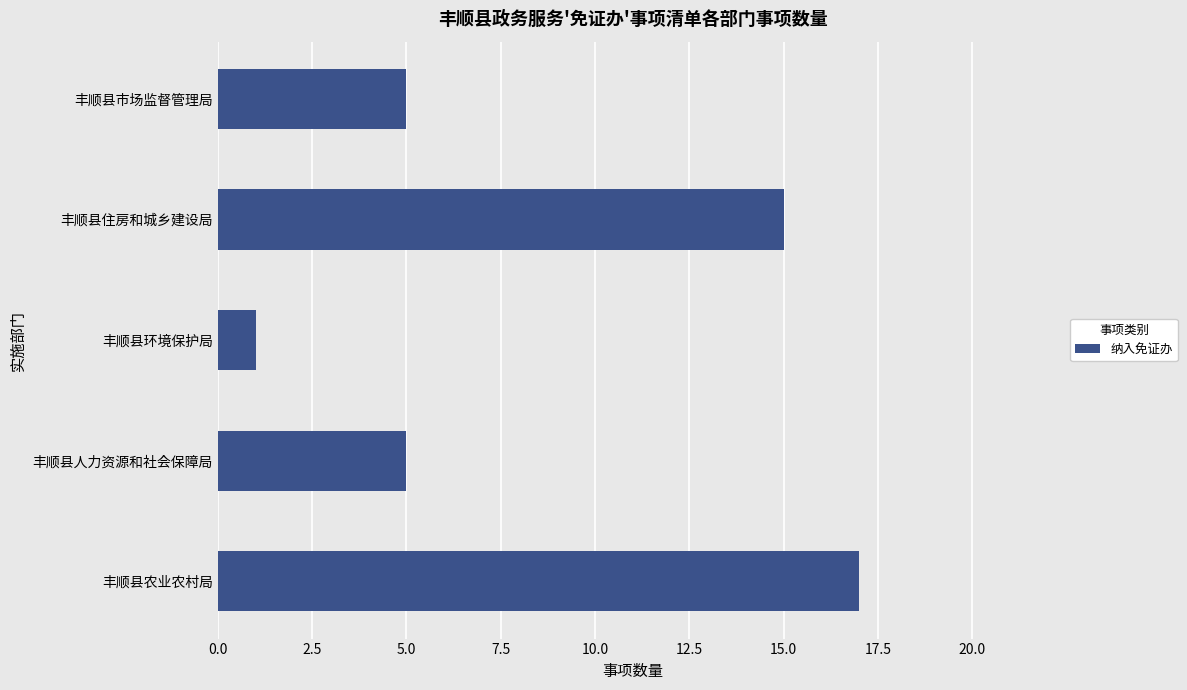

Which label corresponds to the smallest value in the chart?

丰顺县环境保护局